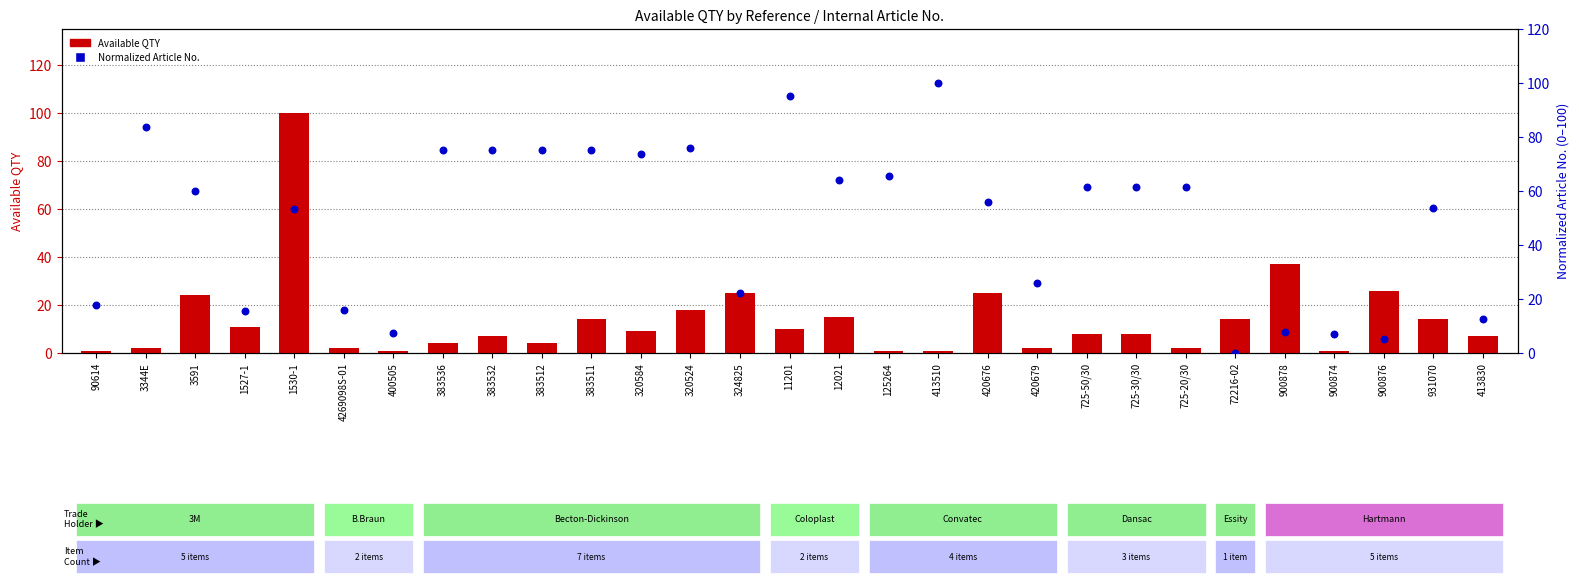

Is the value of Normalized Article No. at 900874 greater than the value of Available QTY at 383536?

Yes